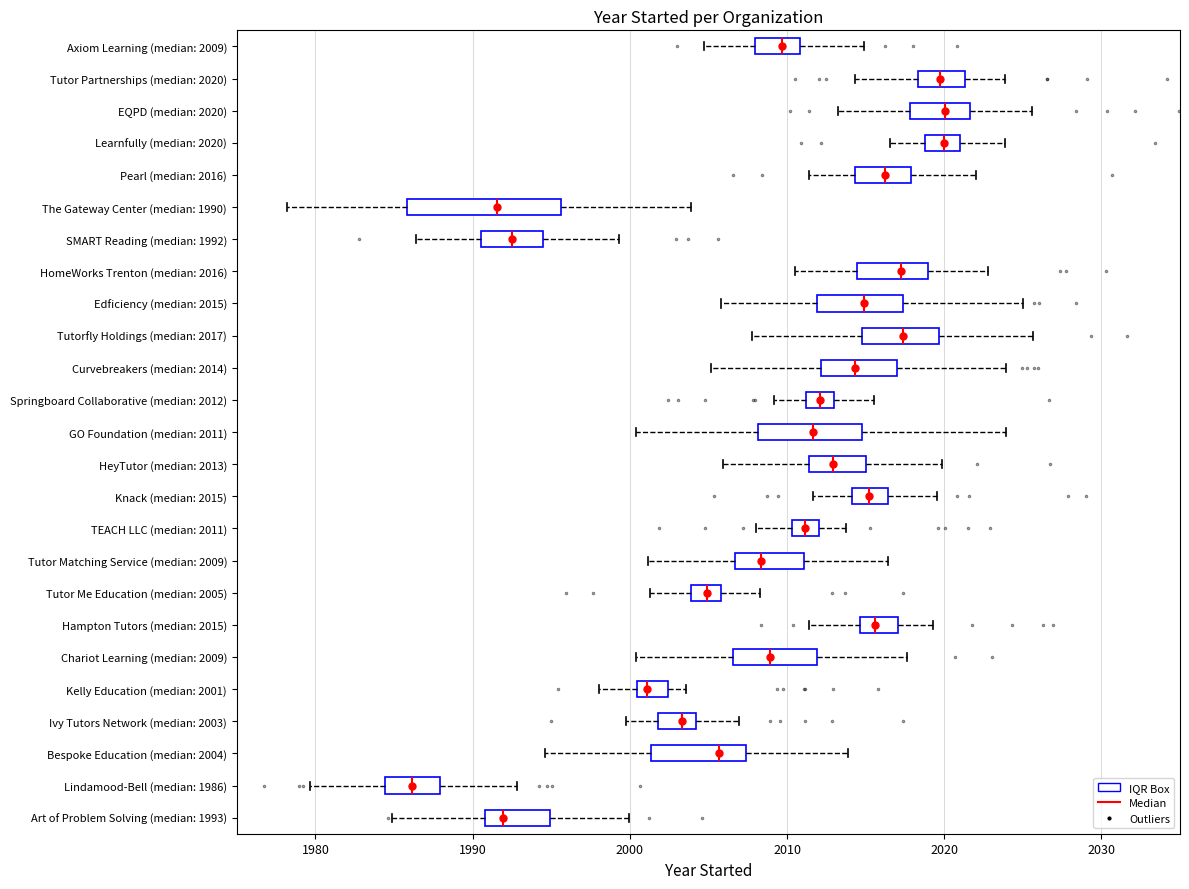

Which box is the widest, from its left edge to its right edge?

The Gateway Center (median: 1990)